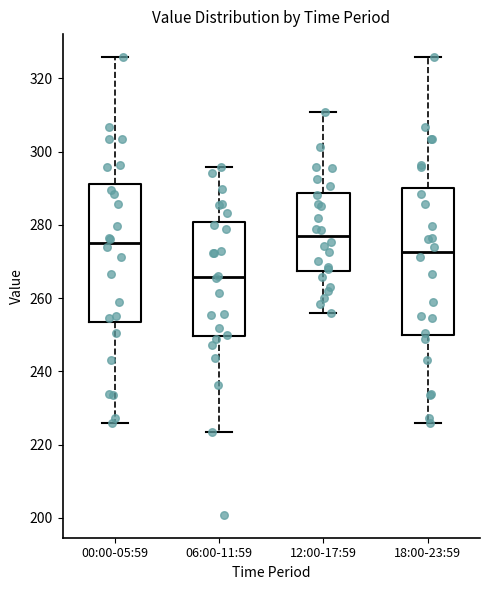

Which box's median line is the lowest?

06:00-11:59